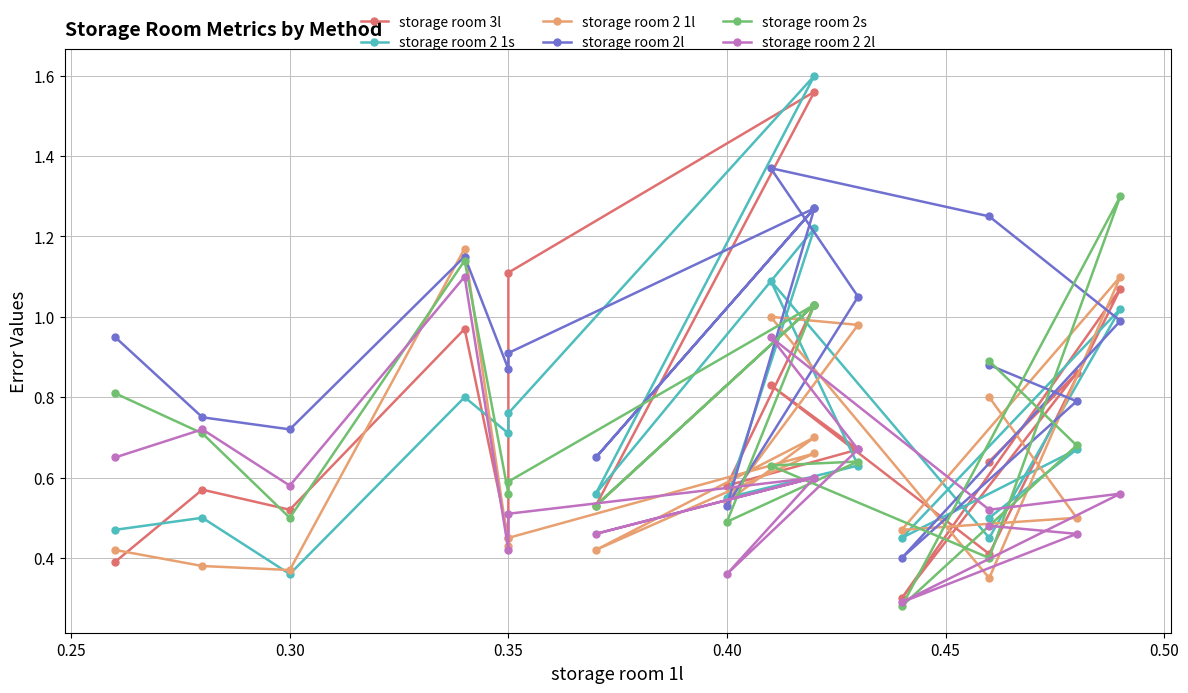

True or false: storage room 2l has more than 2 points higher than both neighbors.

True